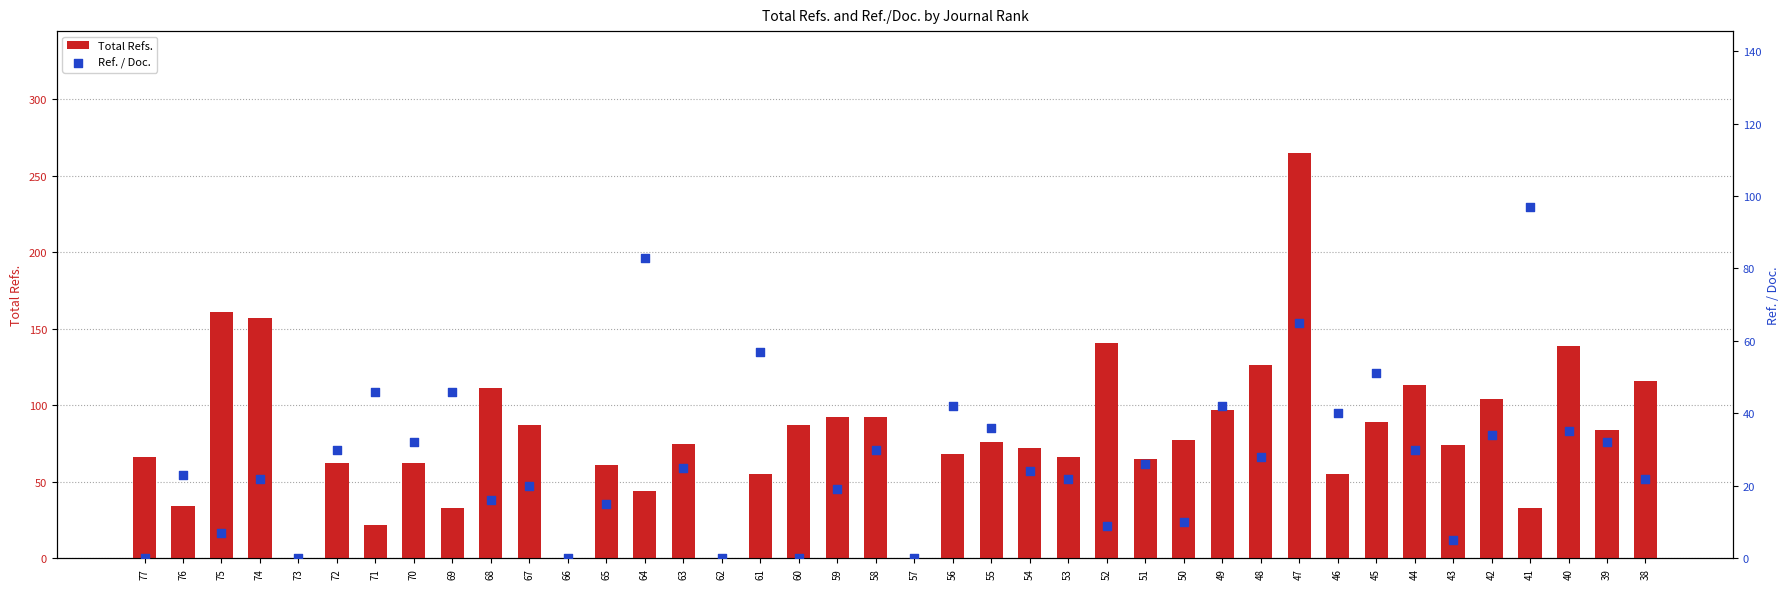

Which series has the largest total across all categories?

Total Refs.